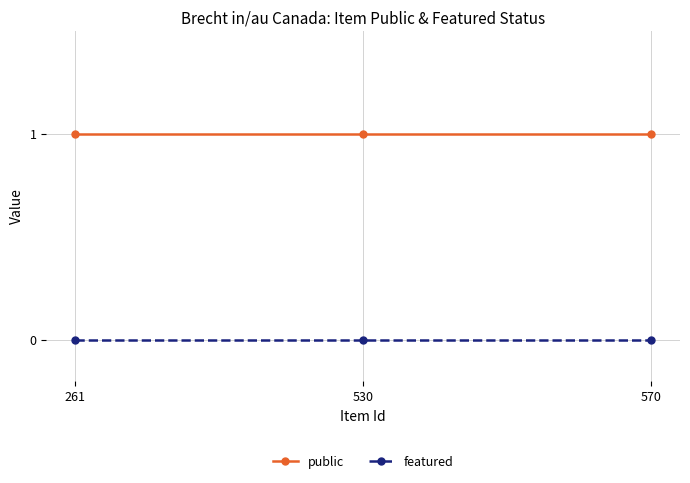

The public series shows 1 at 261. True or false?

True